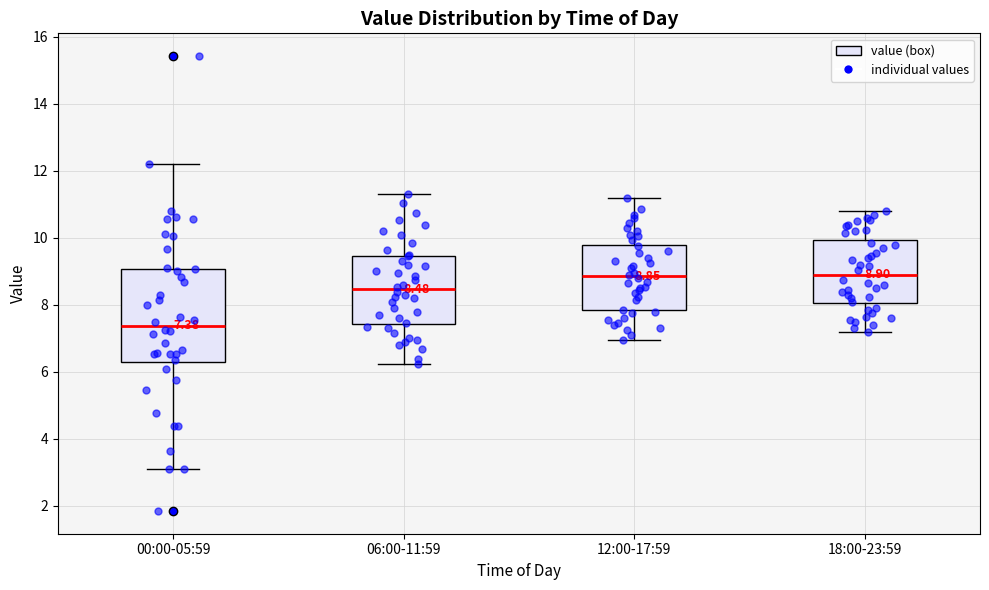

Which box is the tallest, from its lower edge to its upper edge?

00:00-05:59